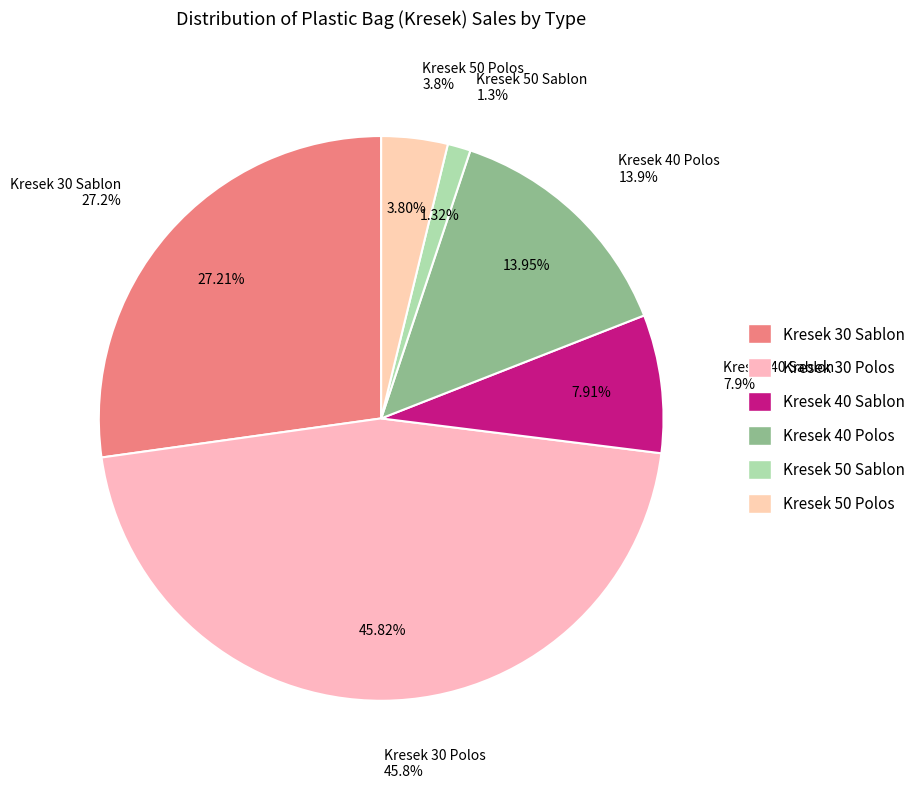

Is there a majority slice in this chart?

No